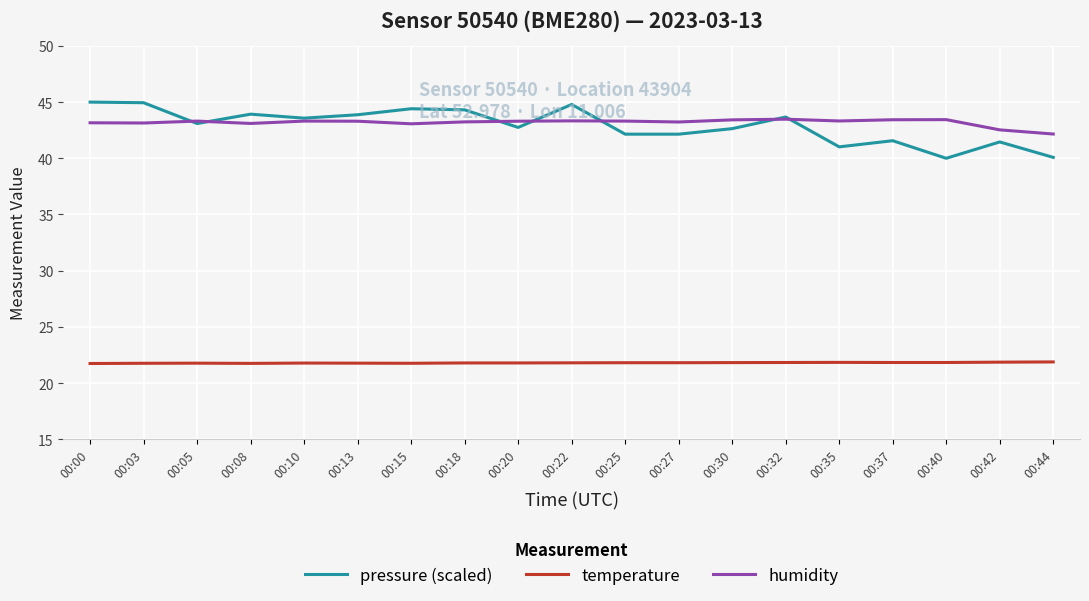

Which series has the largest range (max minus min)?

pressure (scaled)